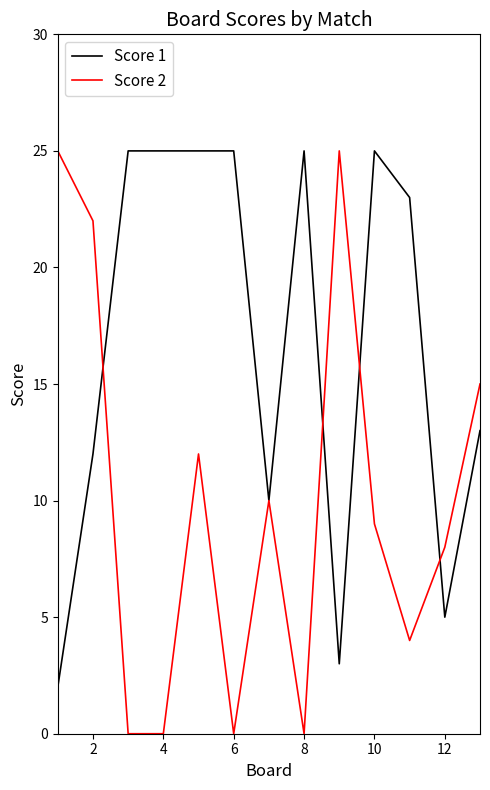

How many Score 2 values are between 0 and 15?

10